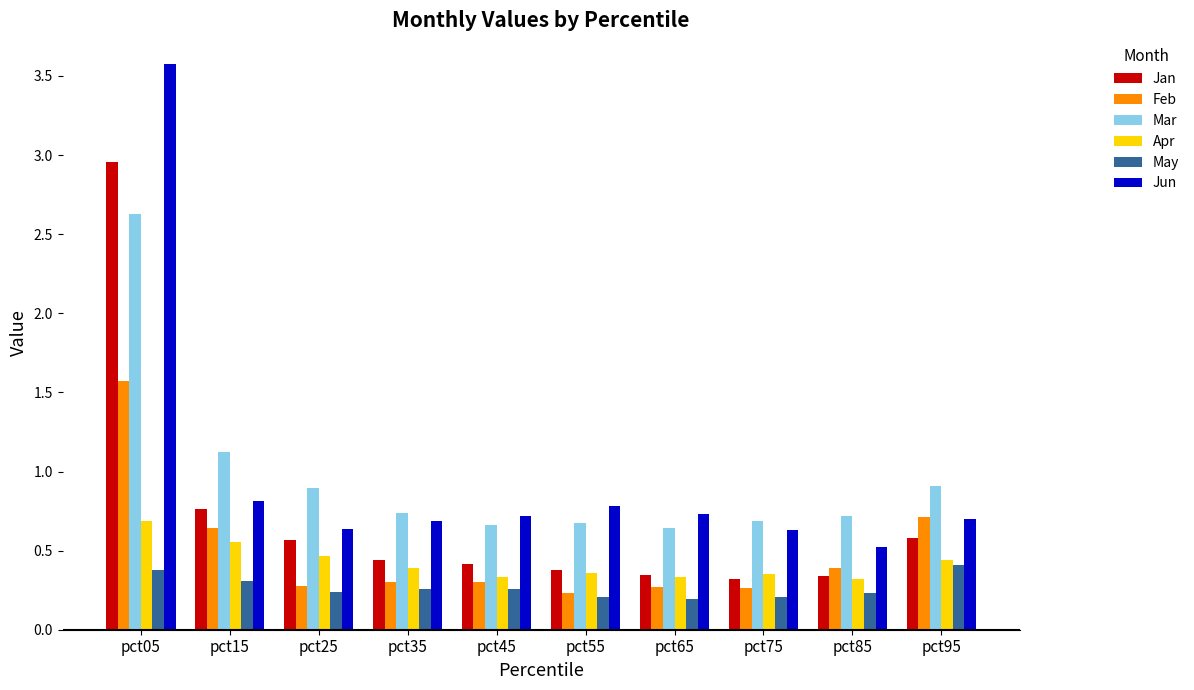

Which series has the largest range (max minus min)?

Jun